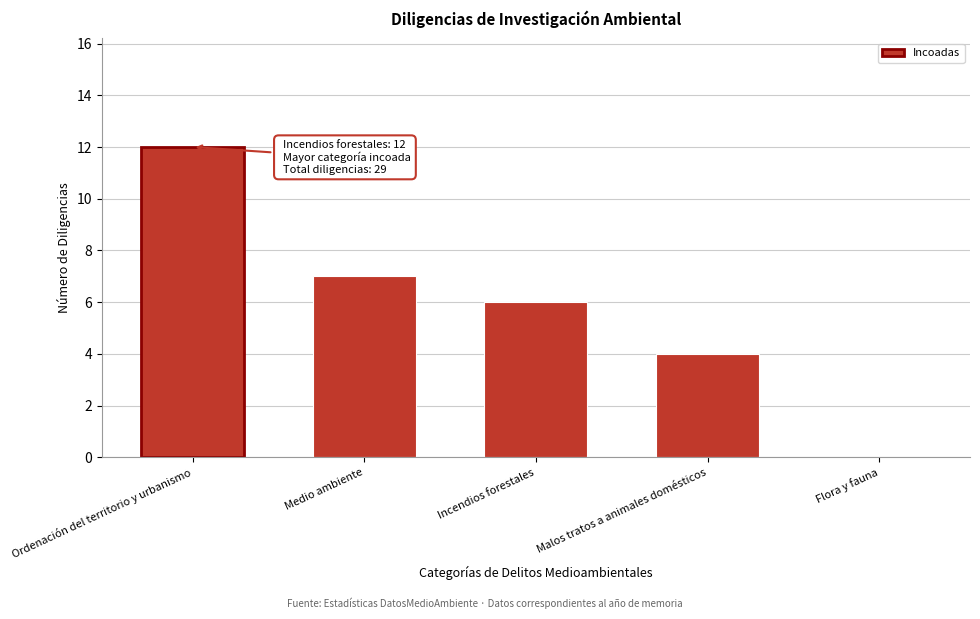

Reading left to right, extract all data points from this chart.

Ordenación del territorio y urbanismo=12	Medio ambiente=7	Incendios forestales=6	Malos tratos a animales domésticos=4	Flora y fauna=0